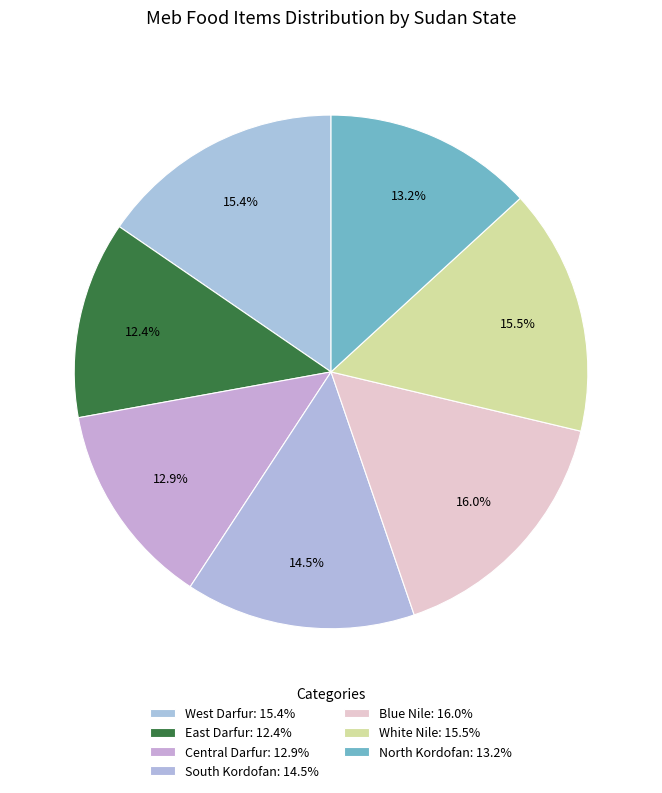

How many slices are in this pie chart?

7